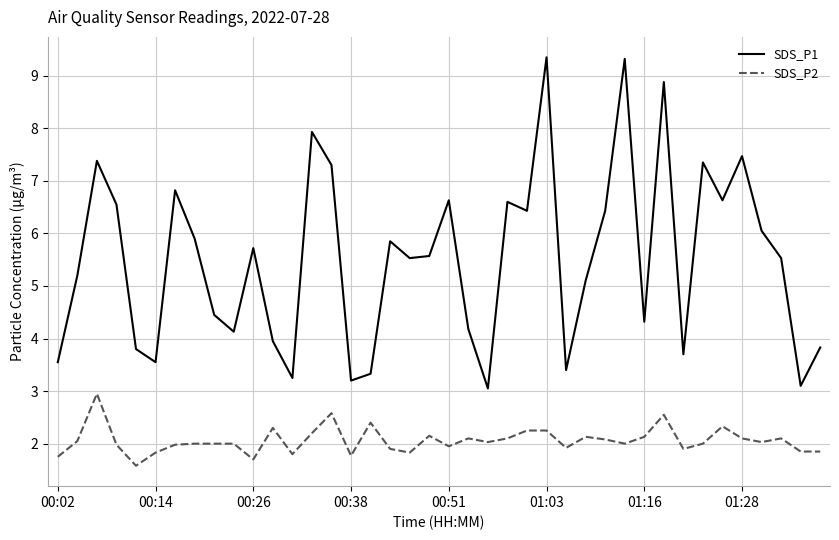

Which series has the largest total across all categories?

SDS_P1